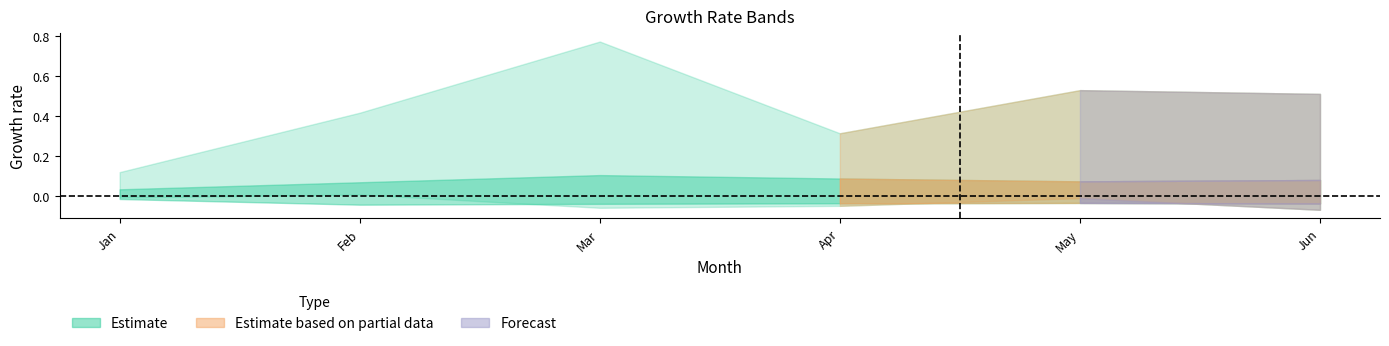

What is the difference between the maximum and minimum values in the pct25 series?

0.1